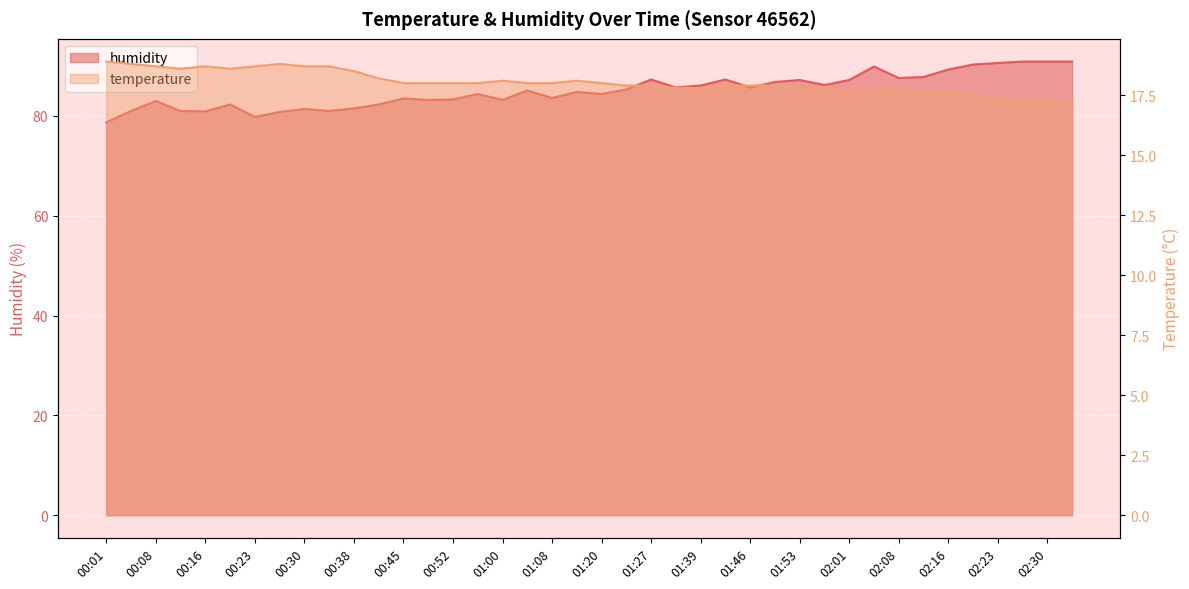

What is the sum of all humidity values?

3402.2